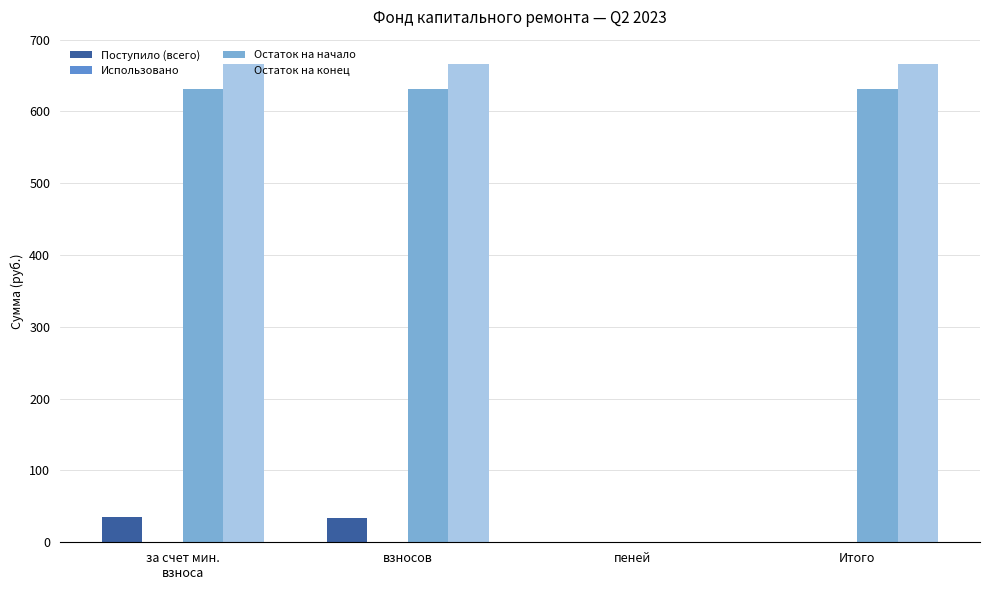

True or false: Остаток на конец has a value of -368.1 at пеней.

False